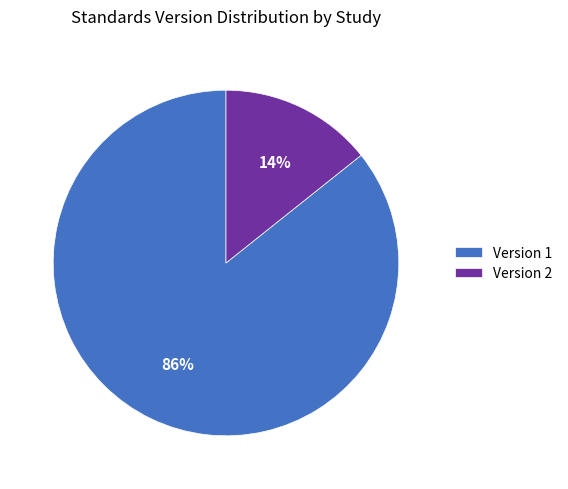

The Version 2 slice represents 21% of the pie. True or false?

False